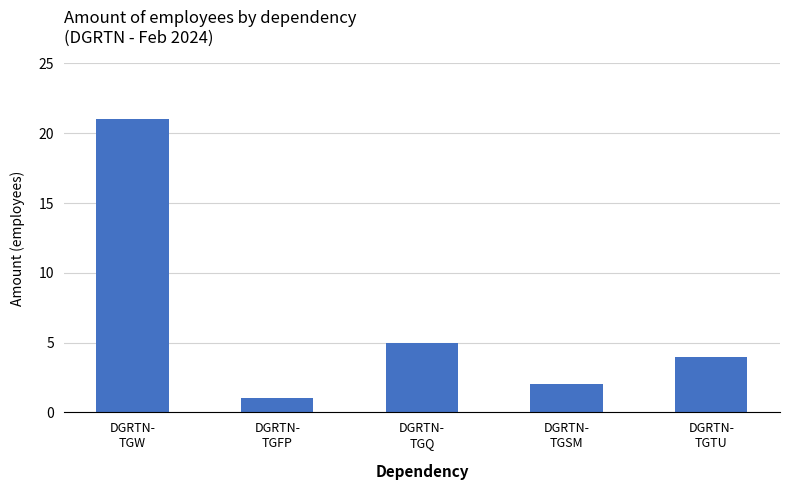

How many categories are shown in the chart?

5